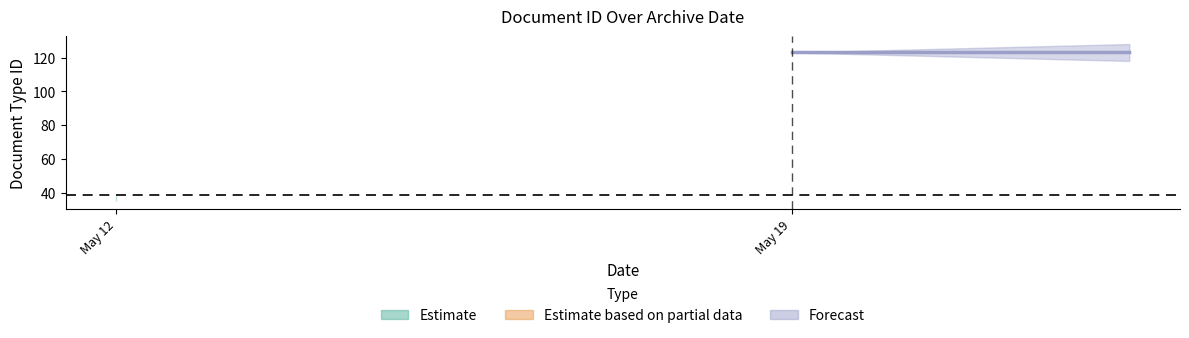

What is the label of the 4th point from the right?

2015-05-12 09:29:25